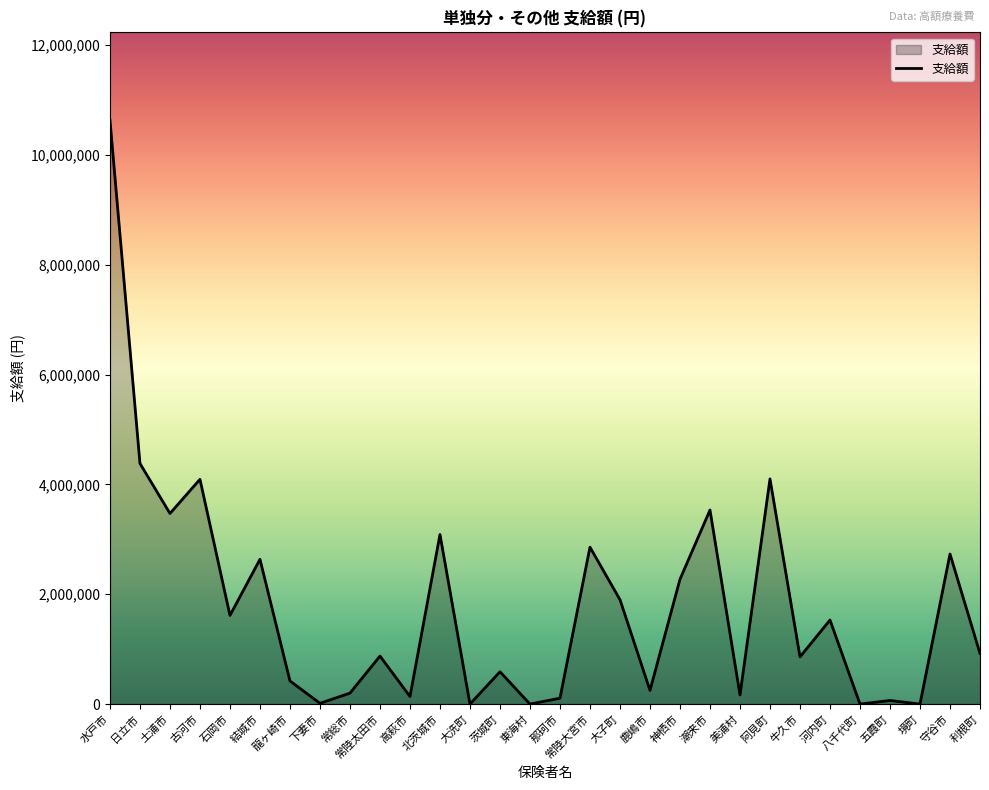

What is the change in value from 常陸大宮市 to 八千代町?

-2857821